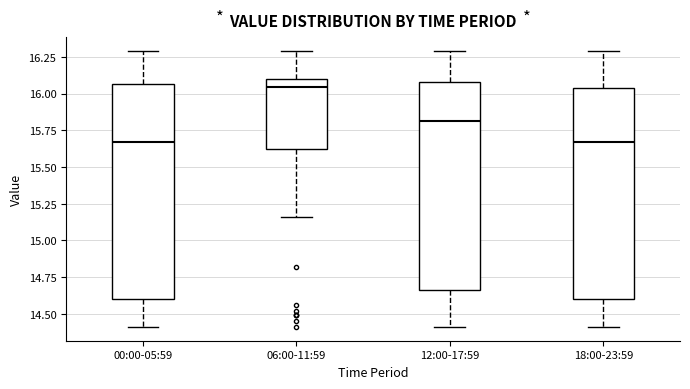

Where does the upper whisker of the box for 00:00-05:59 end on the y-axis? The values are not printed on the chart, so give them approximately, as read against the axis.

16.30